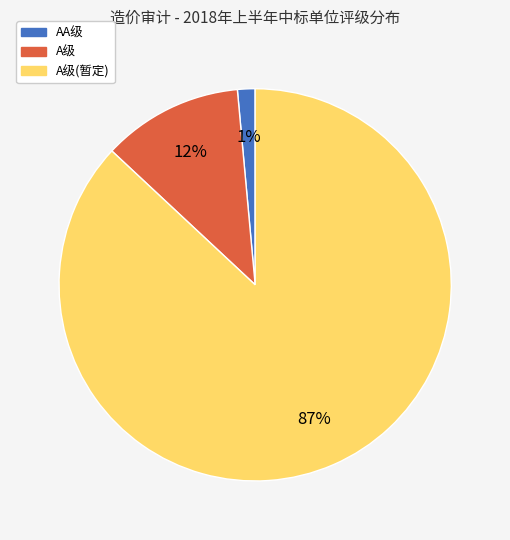

To the nearest percent, what is the average slice percentage?

33%